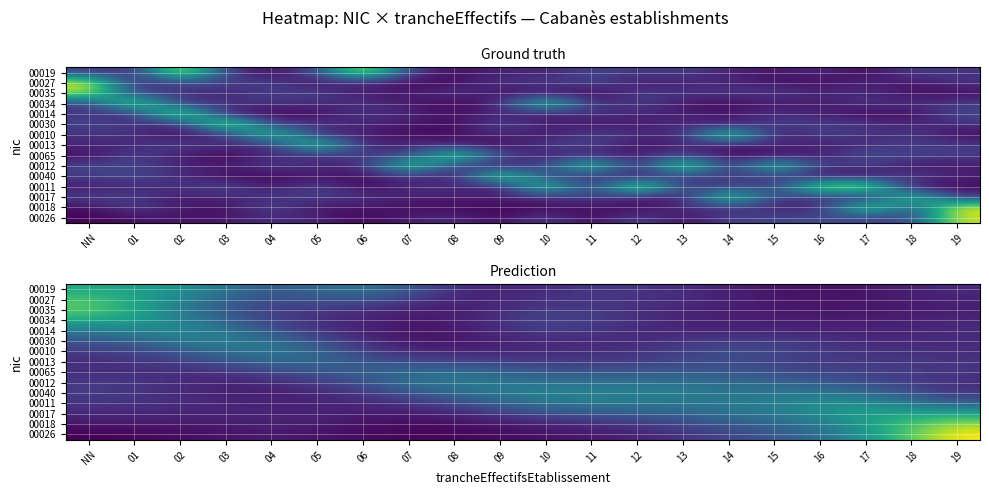

True or false: 00017 has a value of 0.3 at 04.

False